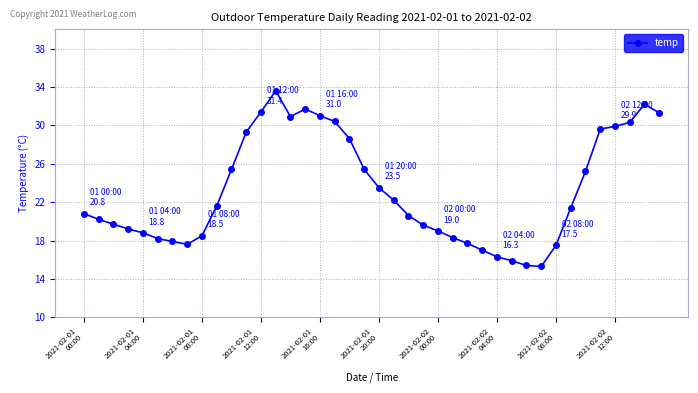

True or false: the data has more than 1 interior local peaks.

True